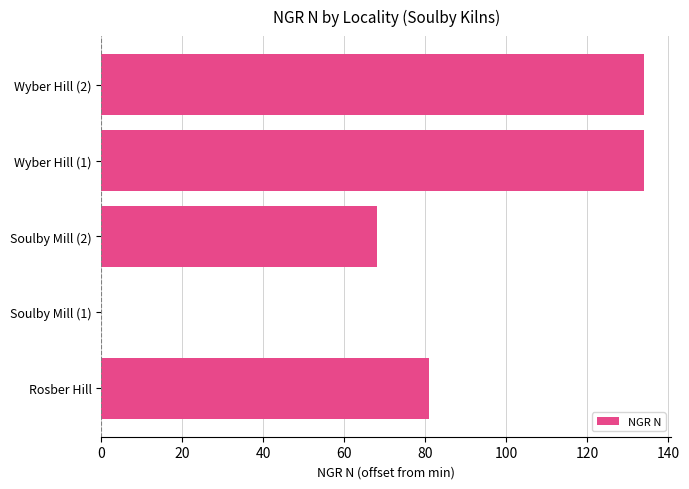

How many categories are shown in the chart?

5